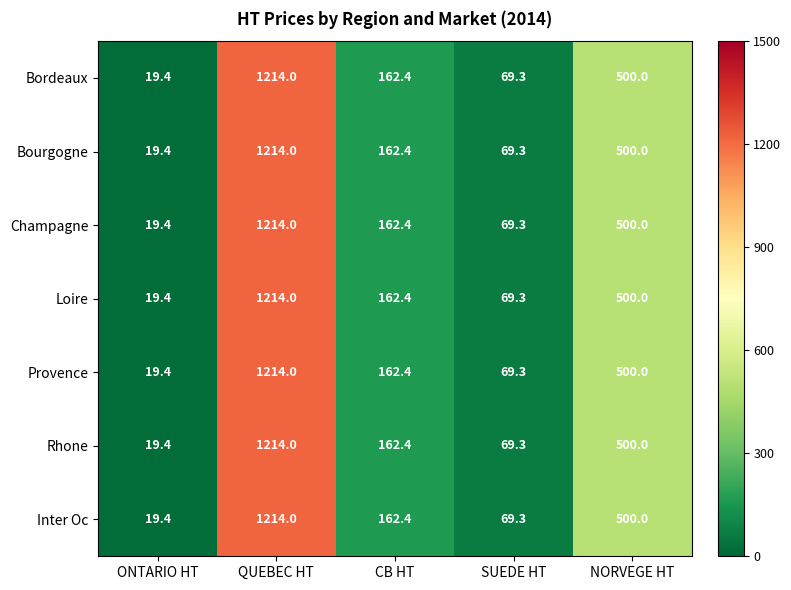

What is the difference between the Bourgogne values at QUEBEC HT and NORVEGE HT?

714.0